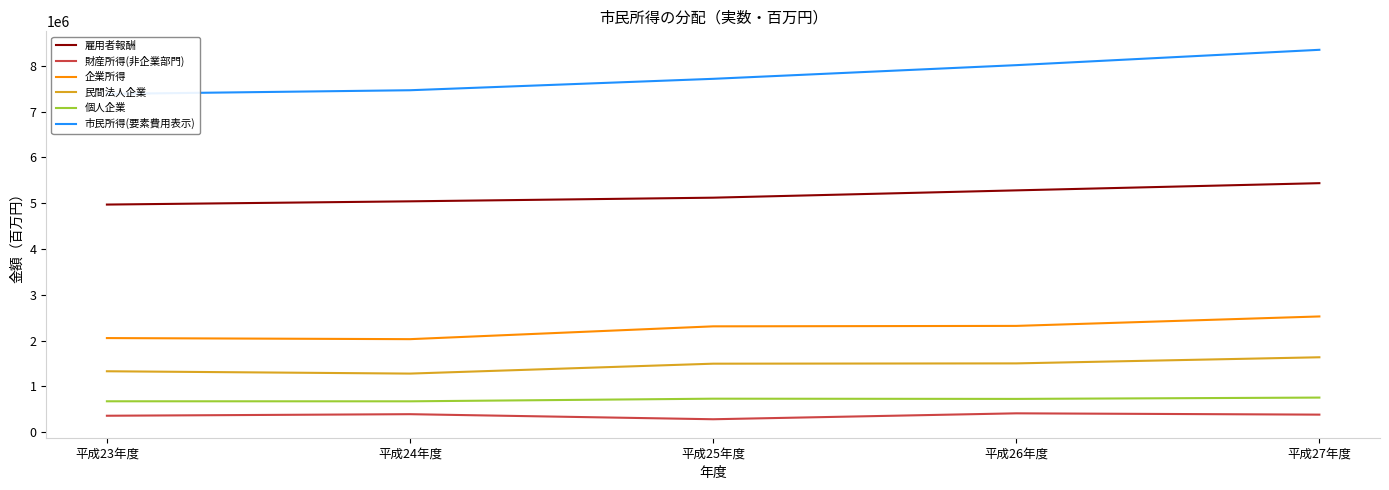

What is the sum of all 企業所得 values?

11244618